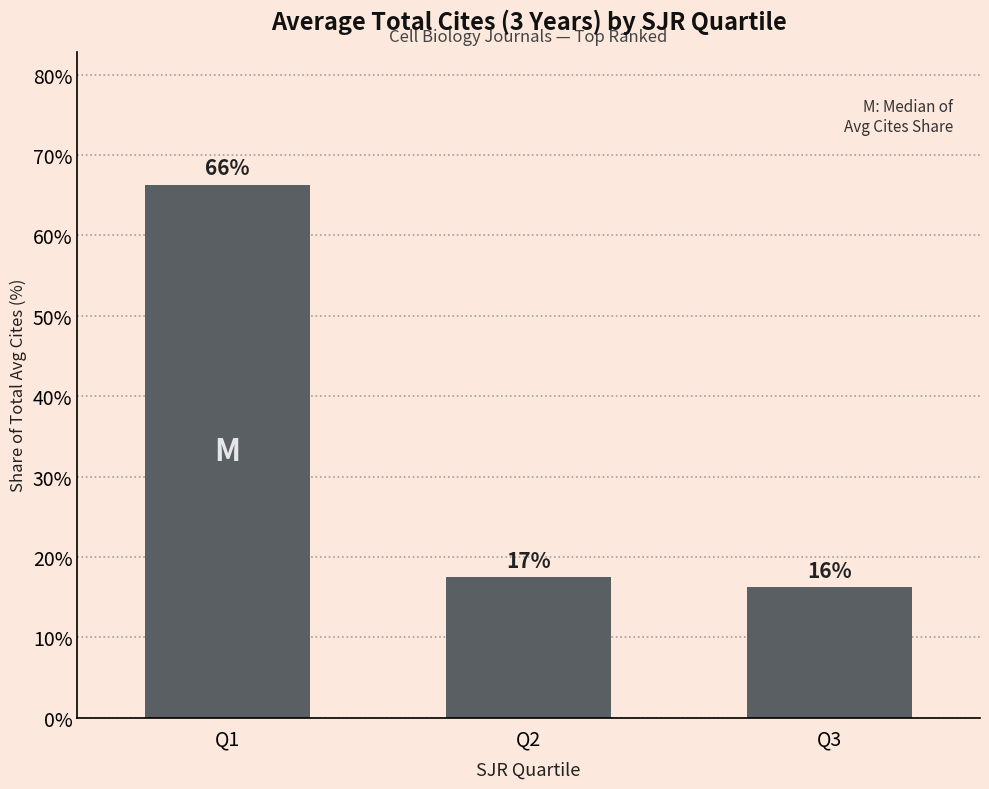

List the labels in order of value, largest first.

Q1, Q2, Q3